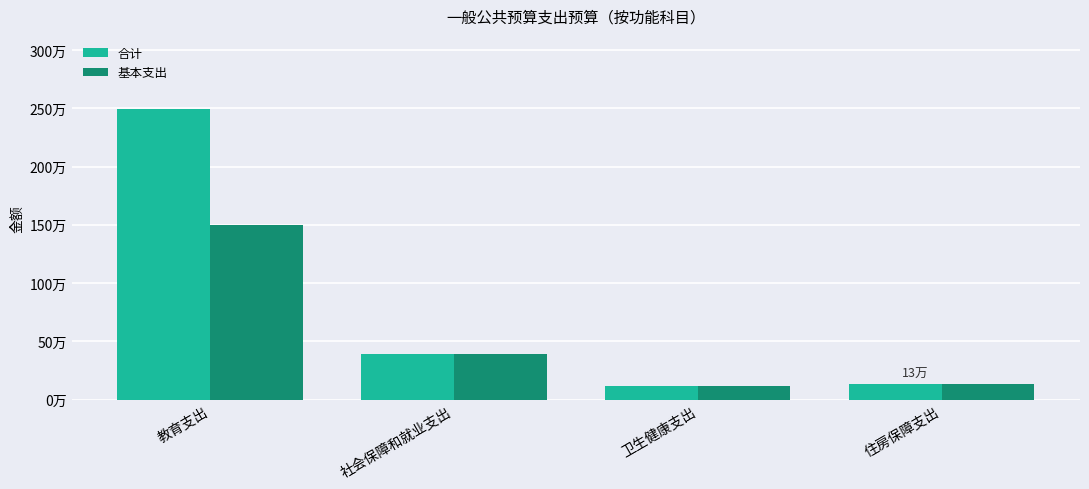

Does the chart contain stacked bars?

No